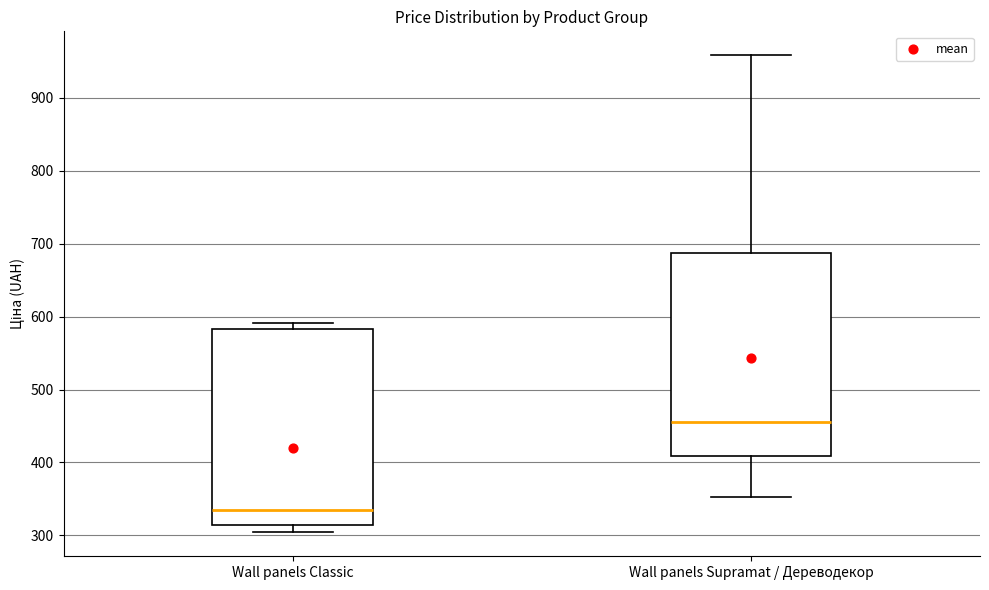

Where does the upper whisker of the box for Wall panels Supramat / Дереводекор end on the y-axis? The values are not printed on the chart, so give them approximately, as read against the axis.

960